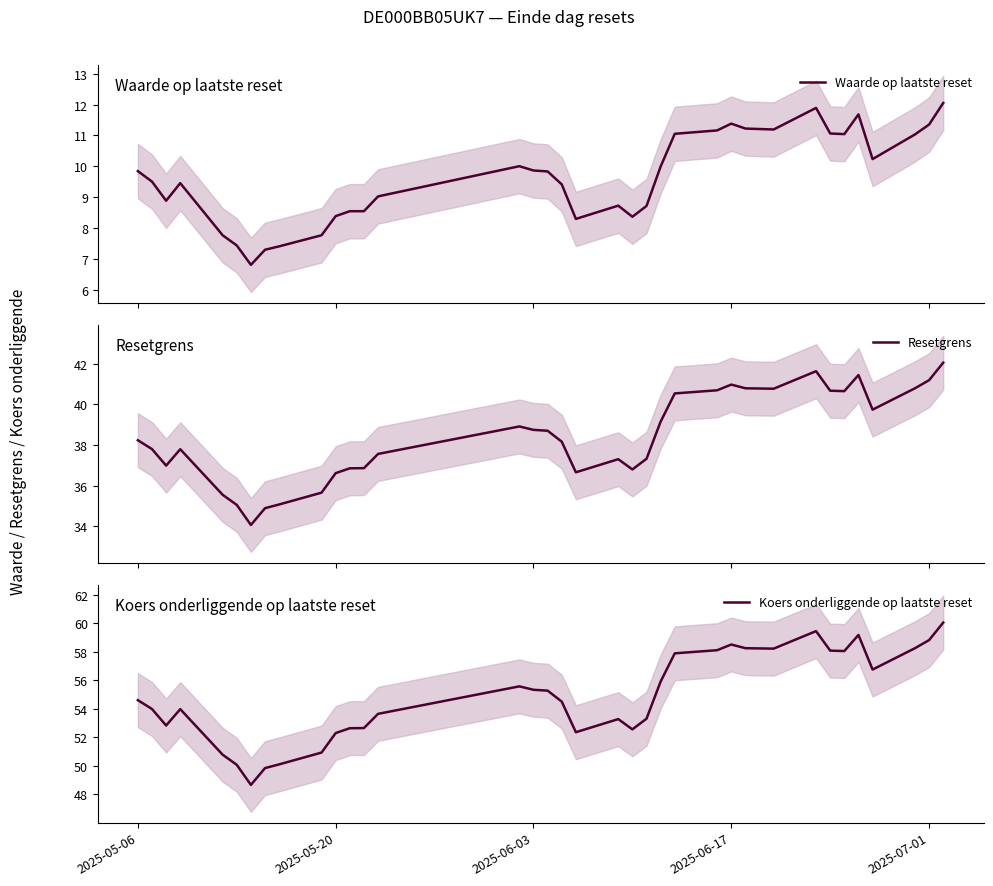

True or false: Koers onderliggende op laatste reset has a value of 55.3 at 2025-06-03.

True